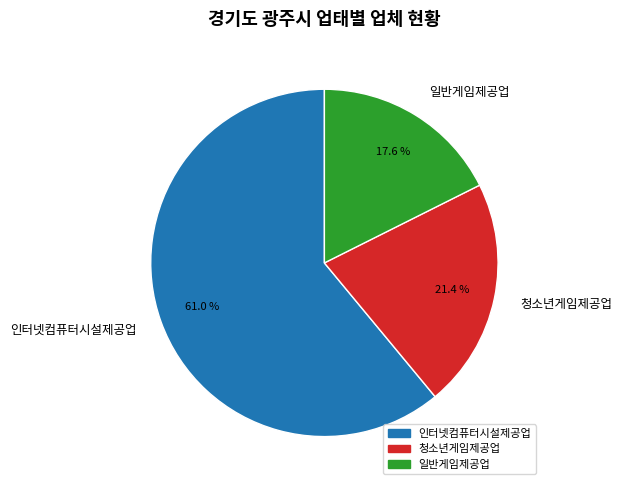

How many segments does this pie chart have?

3